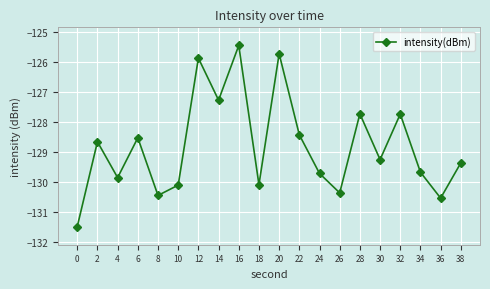

What is the smallest value displayed?

-131.5